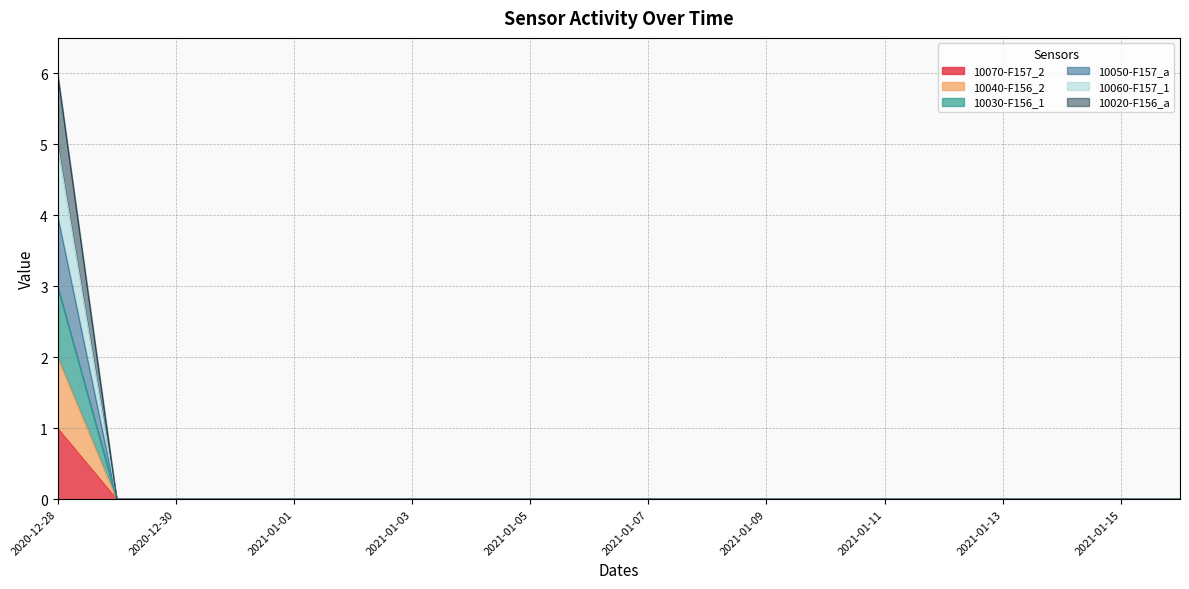

How many values in 10020-F156_a are above zero?

1